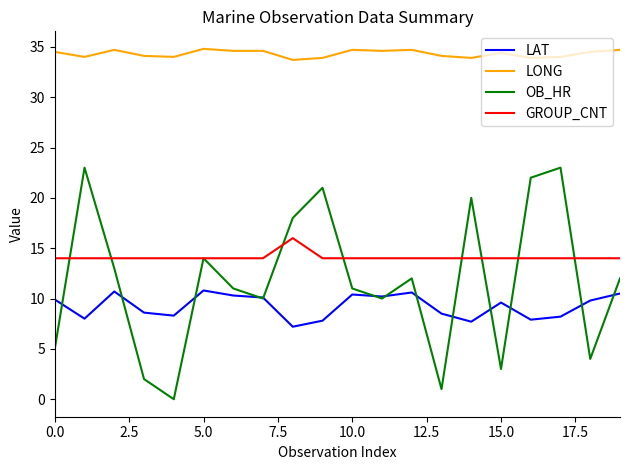

What is the maximum value shown in the chart?

34.8